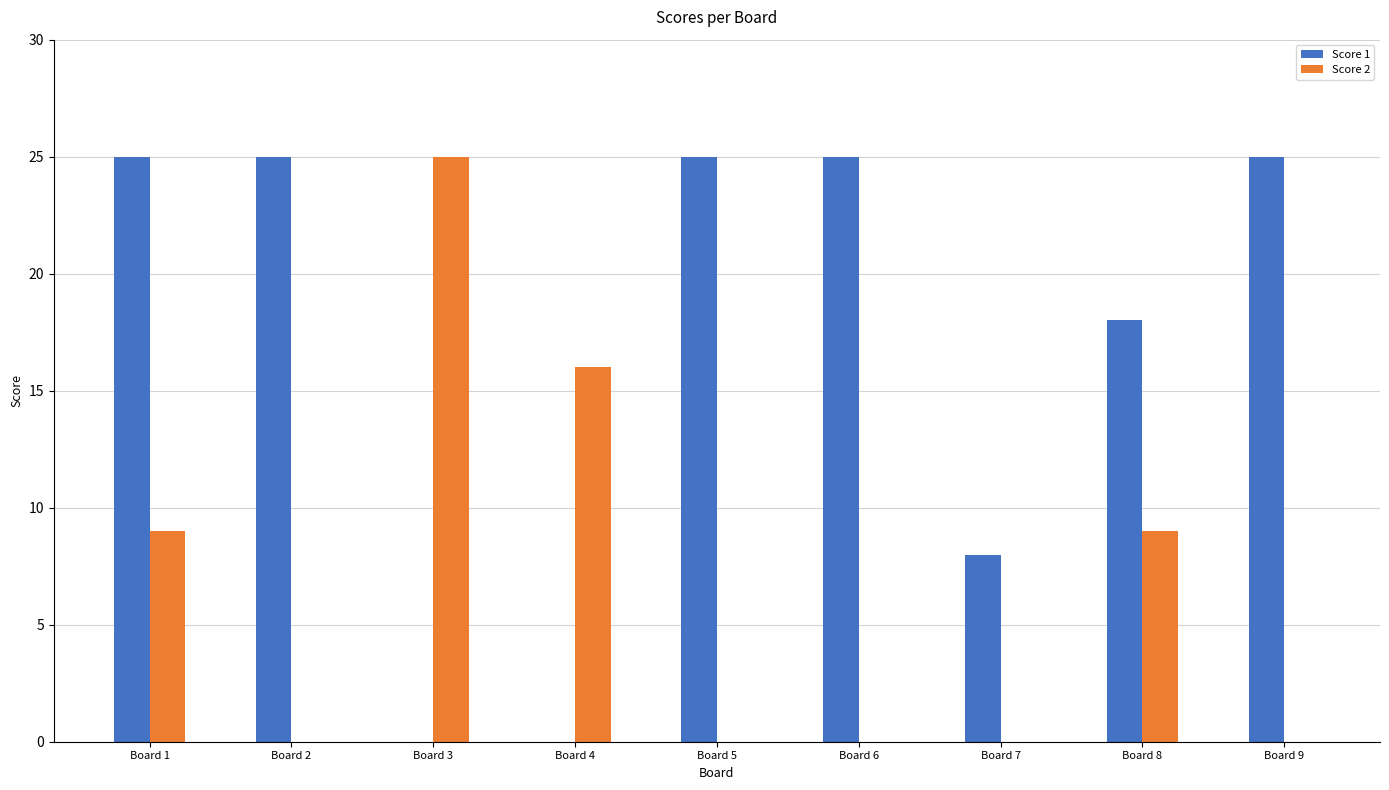

The value of Score 1 at Board 4 is 0. True or false?

True